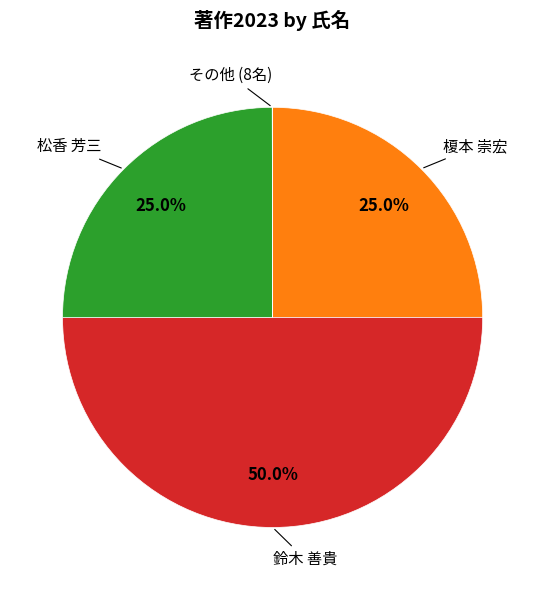

To the nearest percent, what is the average slice percentage?

25%